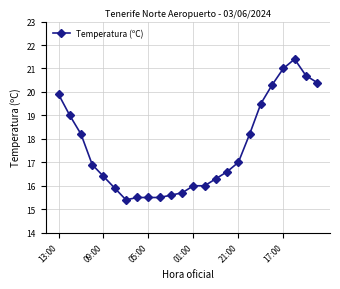

What is the sum of all values?

422.9